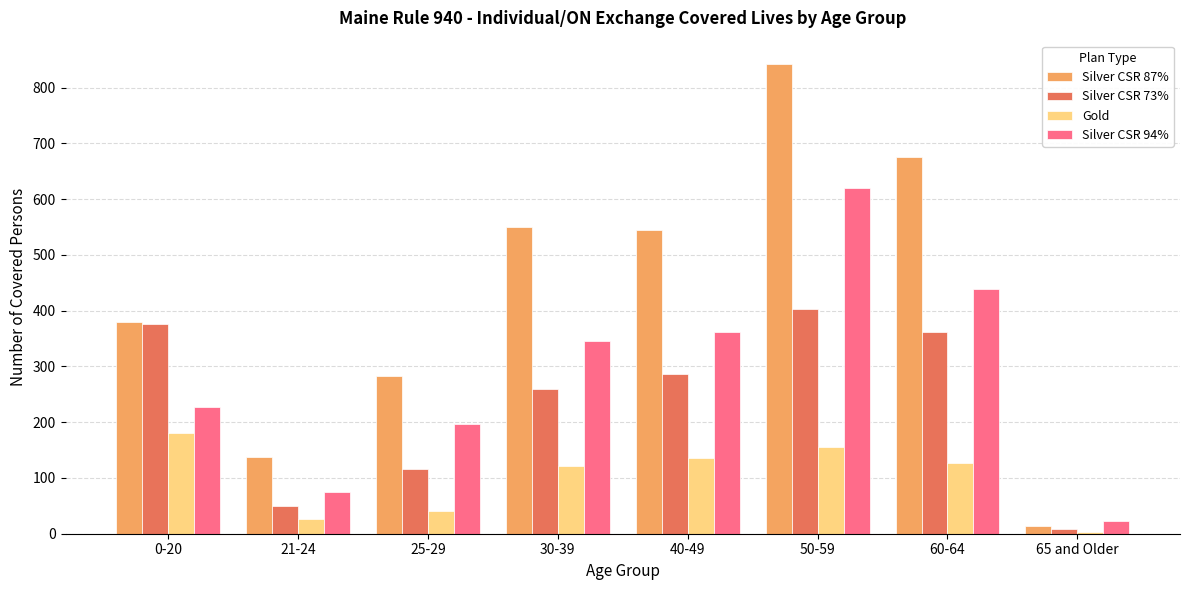

List the labels in order of Silver CSR 94% value, largest first.

50-59, 60-64, 40-49, 30-39, 0-20, 25-29, 21-24, 65 and Older